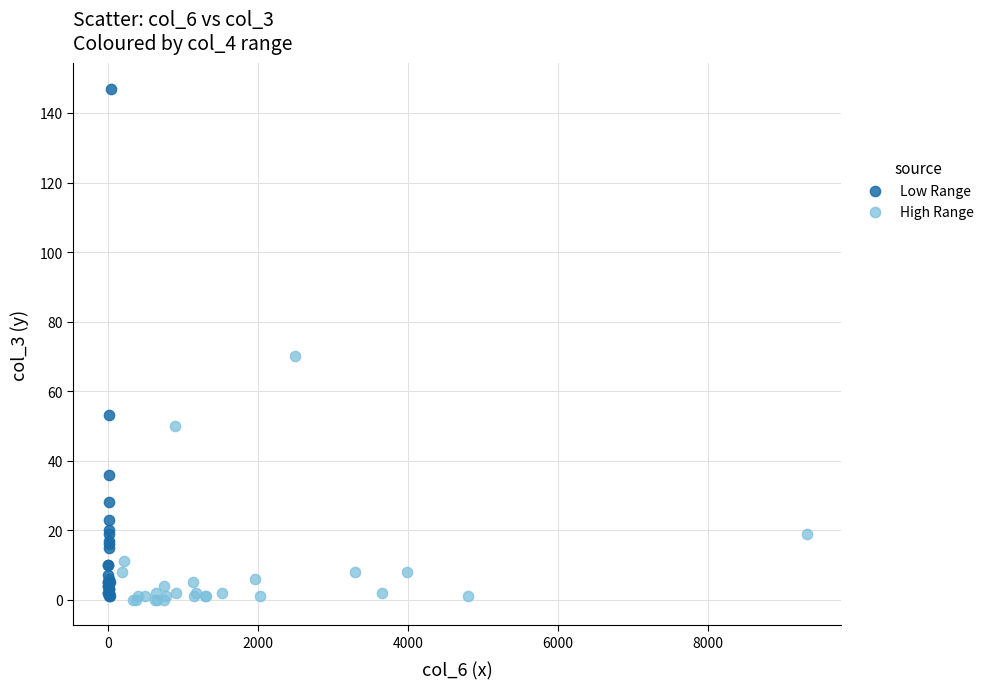

What are all the series names shown in the legend?

Low Range, High Range